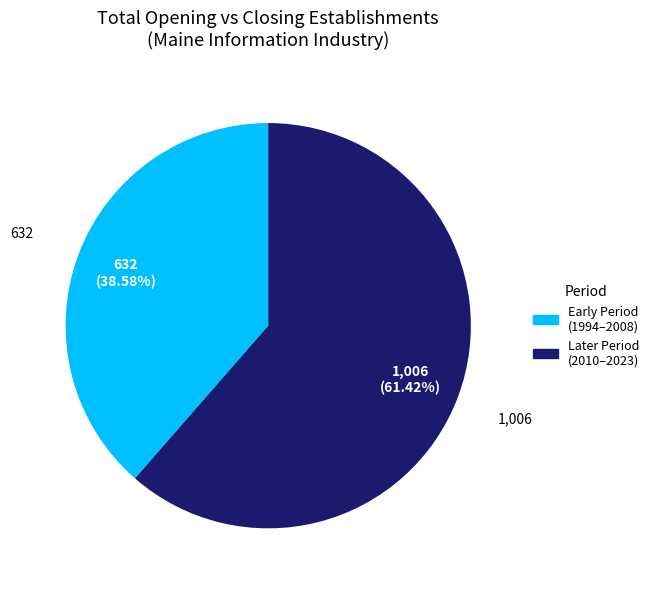

Does any single category account for the majority?

Yes